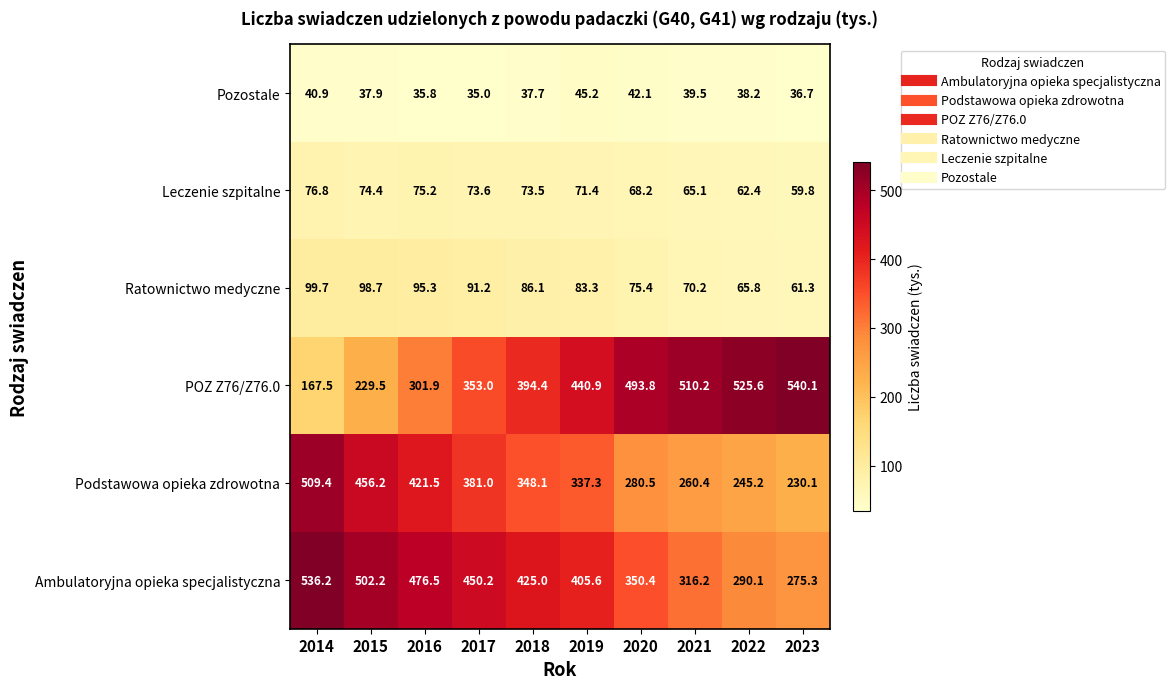

What is the difference between the Podstawowa opieka zdrowotna values at 2019 and 2015?

118.9